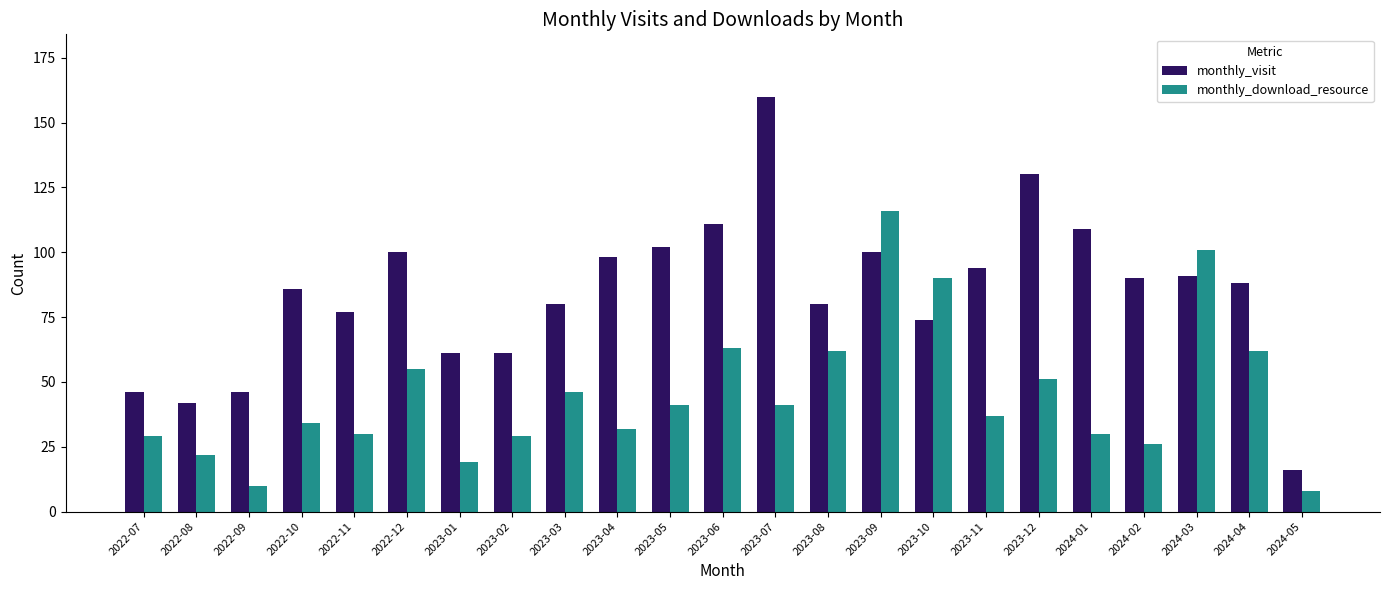

What position from the right is 2023-08?

10